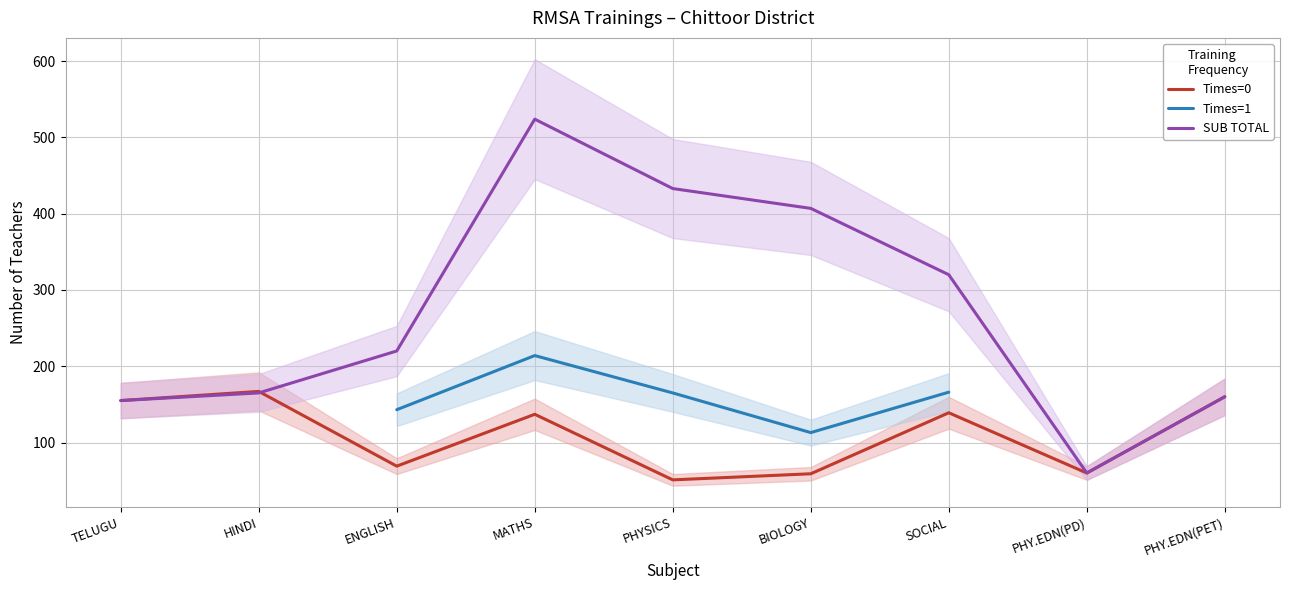

Which series ends up on top after the final intersection of SUB TOTAL and Times=0?

SUB TOTAL